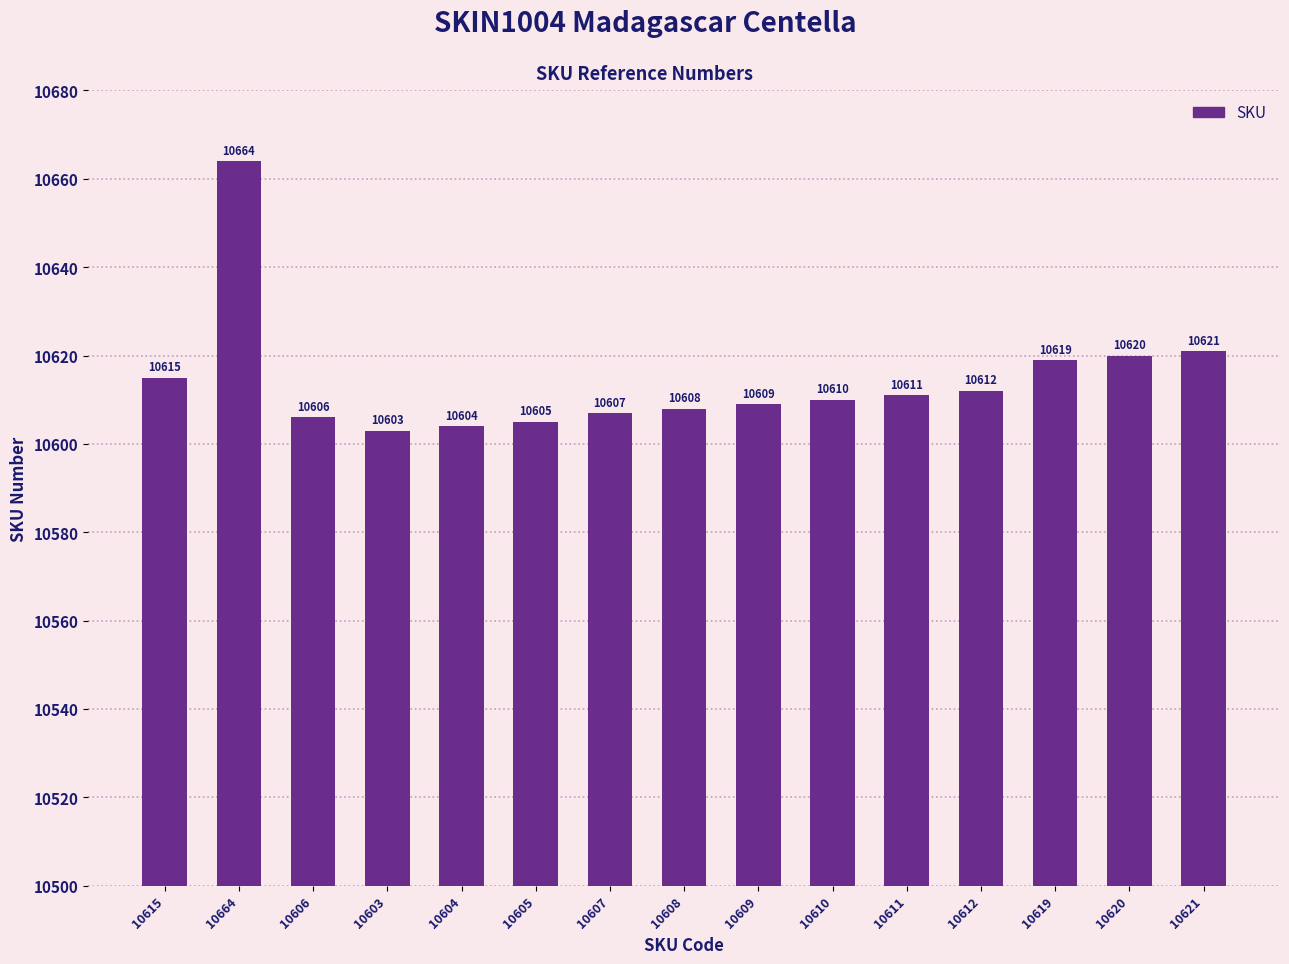

Which label corresponds to the smallest value in the chart?

10603